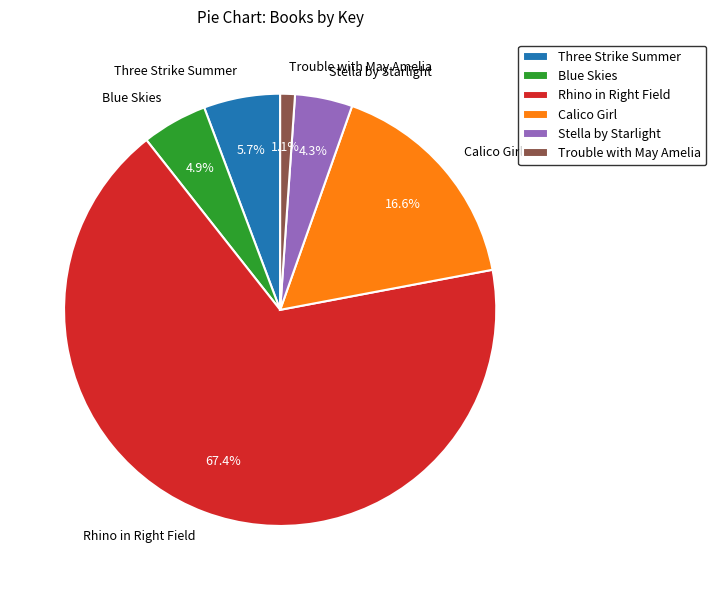

To the nearest percent, what is the average slice percentage?

17%